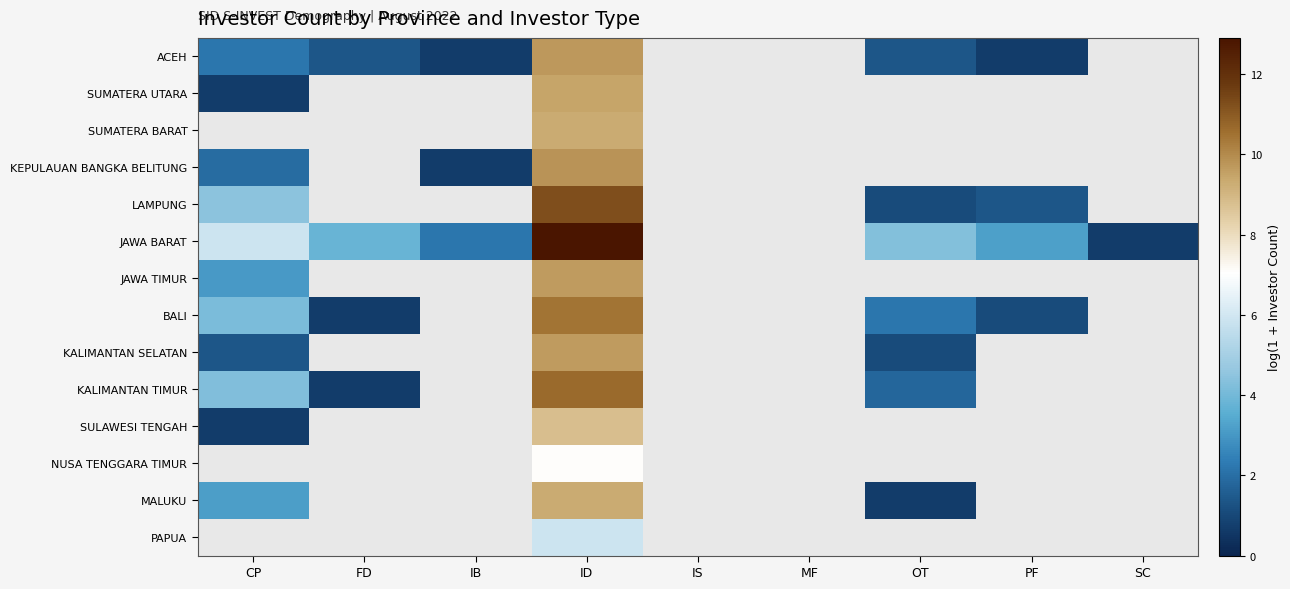

What is the lowest value of the KEPULAUAN BANGKA BELITUNG series?

0.7